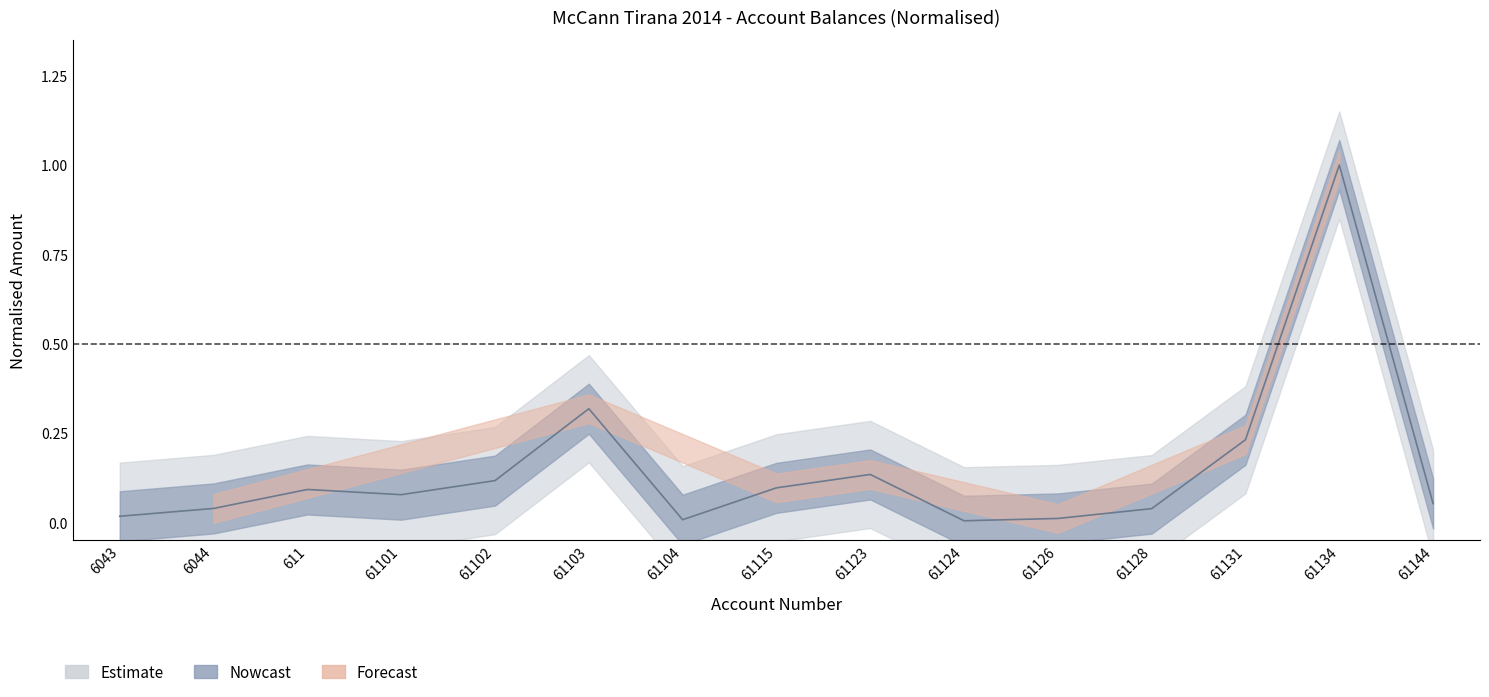

Between 61126 and 61128, which is larger?

61128